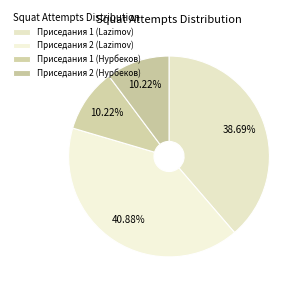

To the nearest percent, what is the combined percentage of Приседания 1 (Нурбеков) and Приседания 1 (Lazimov)?

49%